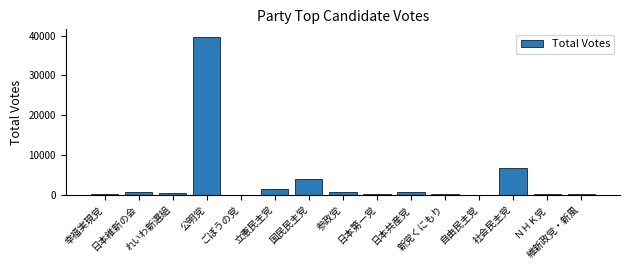

How many data points does each series have?

15